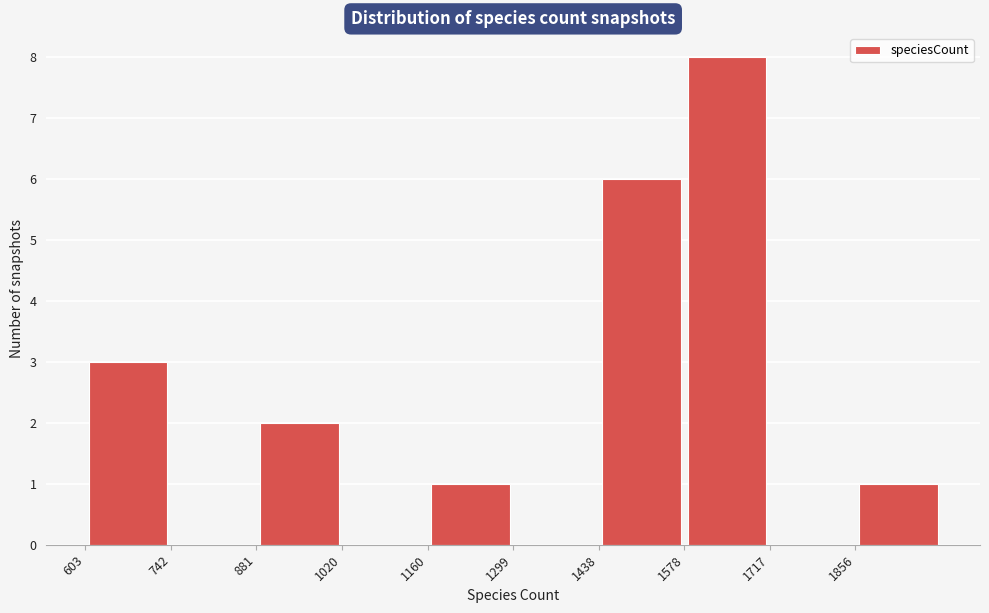

Reading left to right, transcribe this chart: for each bar, give the range it covers on the x-axis and its height. Neither the bar edges nor the heights are printed on the chart, so give them approximately, as read against the axes.

600 to 740: 3
740 to 880: 0
880 to 1020: 2
1020 to 1160: 0
1160 to 1300: 1
1300 to 1440: 0
1440 to 1580: 6
1580 to 1720: 8
1720 to 1860: 0
1860 to 2000: 1